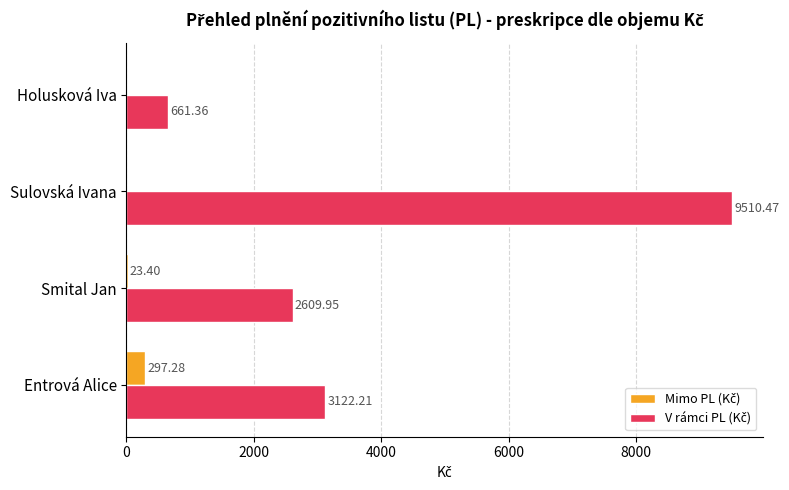

At which category is the sum across all series the highest?

Sulovská Ivana